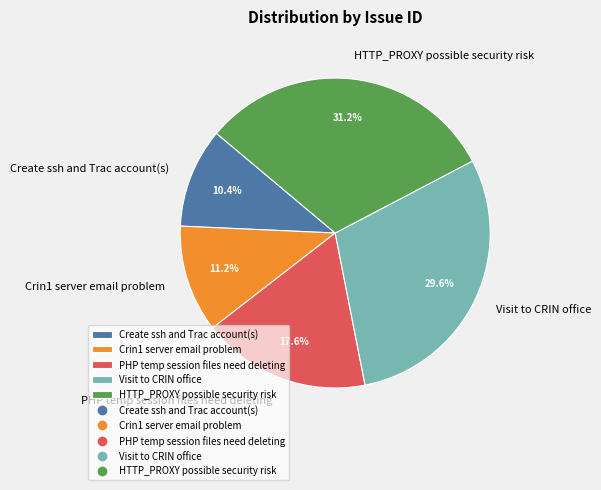

Is there any slice that represents more than half of the pie?

No